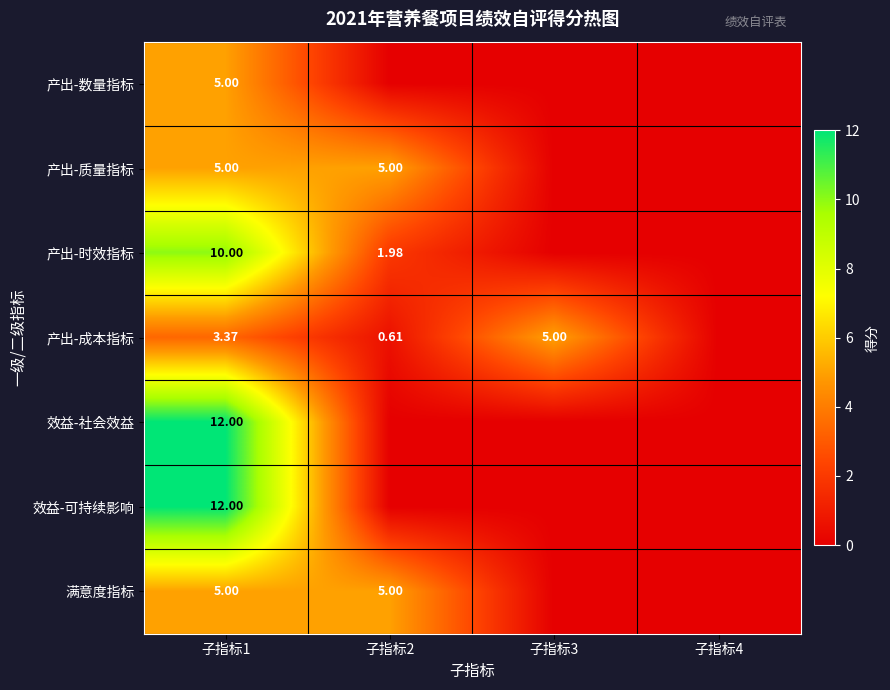

Which category has the highest value in the 满意度指标 series?

子指标1